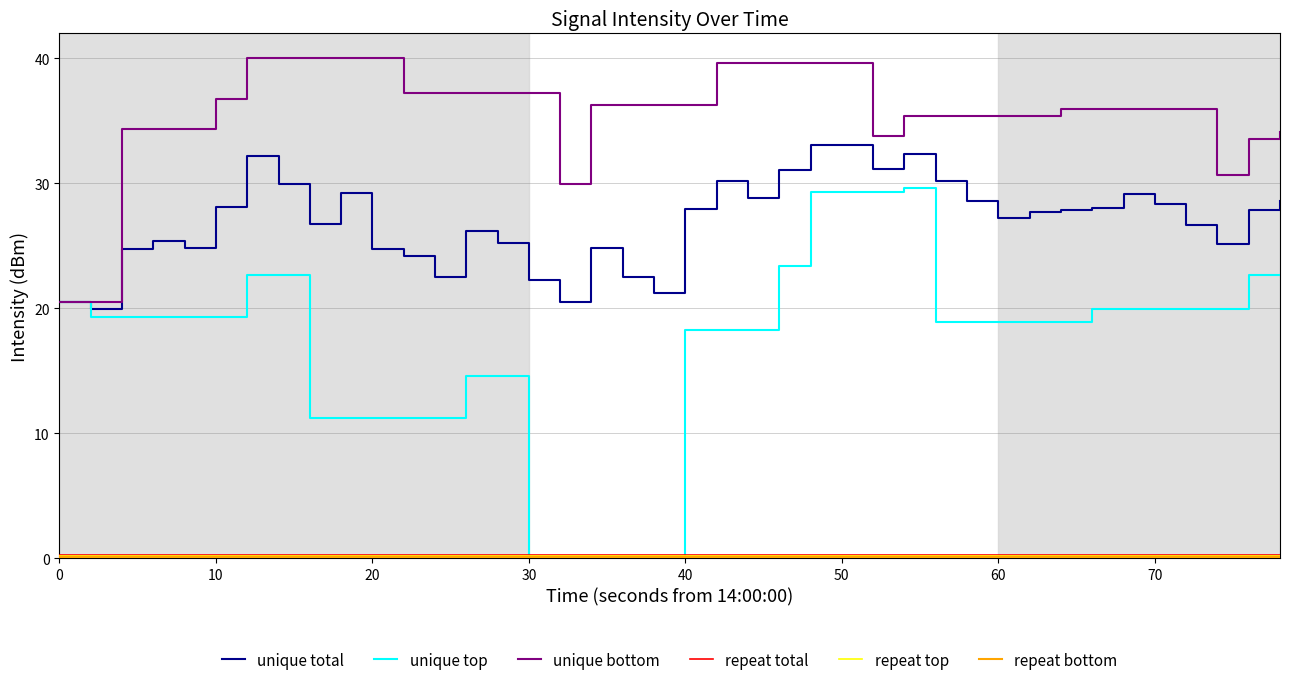

Which series has the widest spread of values?

unique top